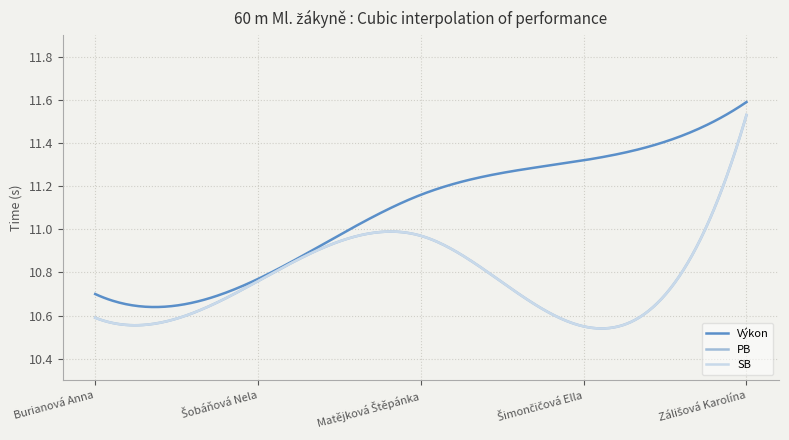

Does the chart have visible grid lines?

Yes